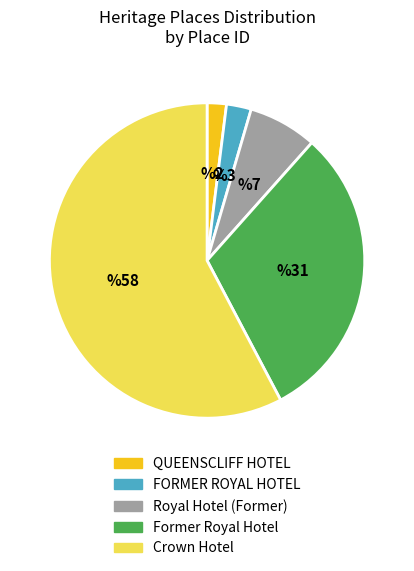

Combined, do QUEENSCLIFF HOTEL and Former Royal Hotel account for over 50%?

No